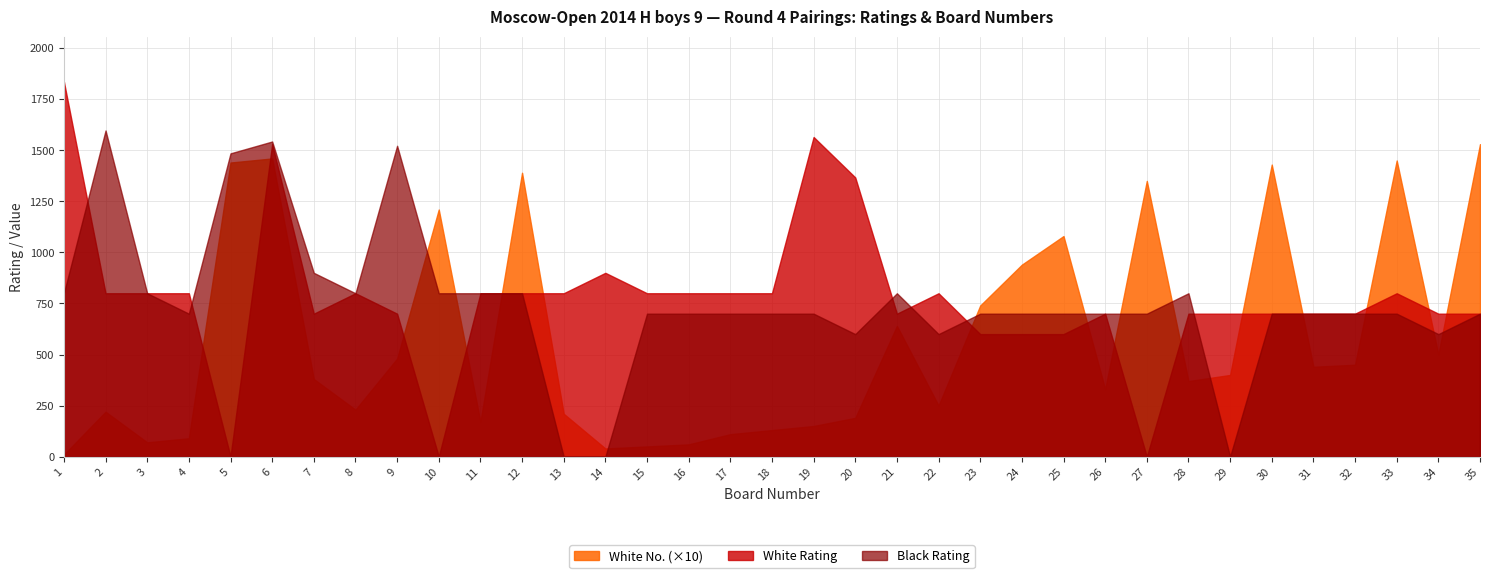

Which has a higher value, 20 or 23?

23